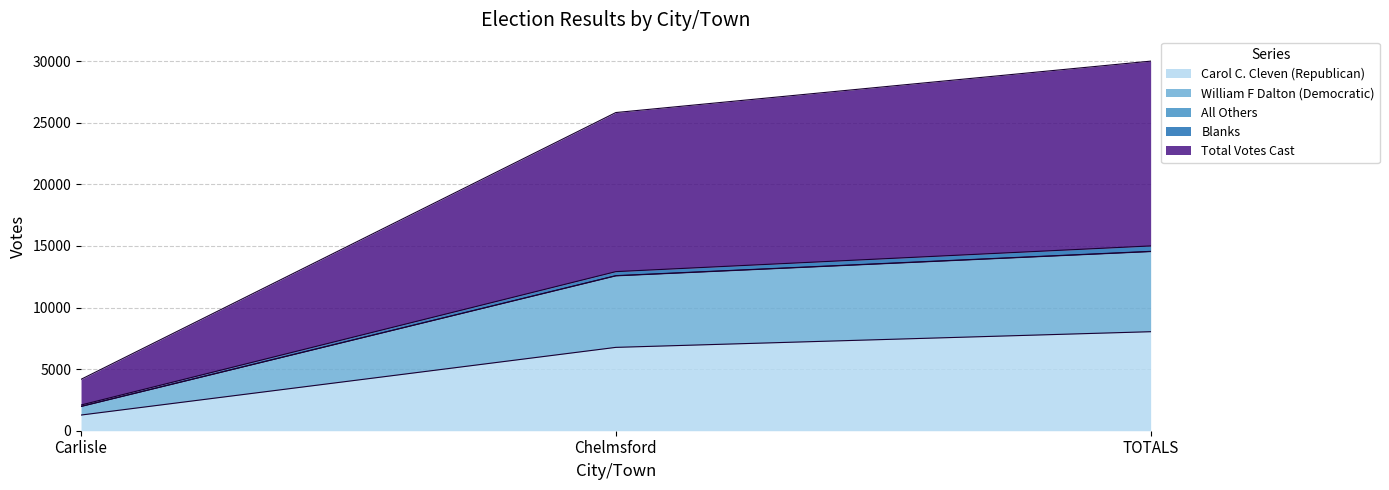

At which category is the sum across all series the highest?

TOTALS